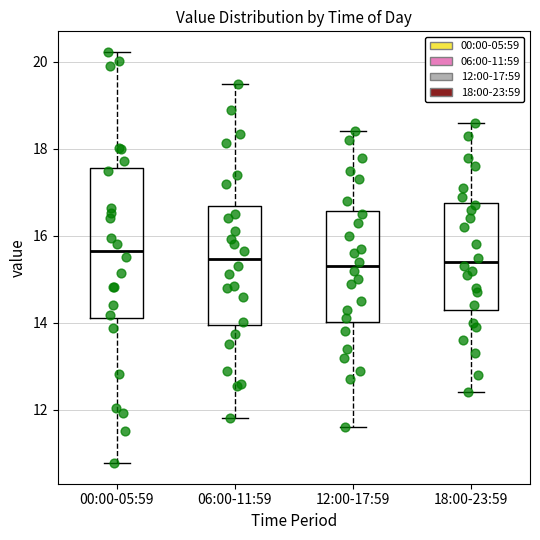

Reading left to right, transcribe this box plot: for each box, give where its median line is, the range the box spans, and where its two whiskers end, as read against the y-axis. The values are not printed on the chart, so give them approximately, as read against the axis.

00:00-05:59: median 15.6, box 14.2 to 17.6, whiskers 10.8 to 20.2
06:00-11:59: median 15.4, box 14.0 to 16.6, whiskers 11.8 to 19.6
12:00-17:59: median 15.4, box 14.0 to 16.6, whiskers 11.6 to 18.4
18:00-23:59: median 15.4, box 14.4 to 16.8, whiskers 12.4 to 18.6